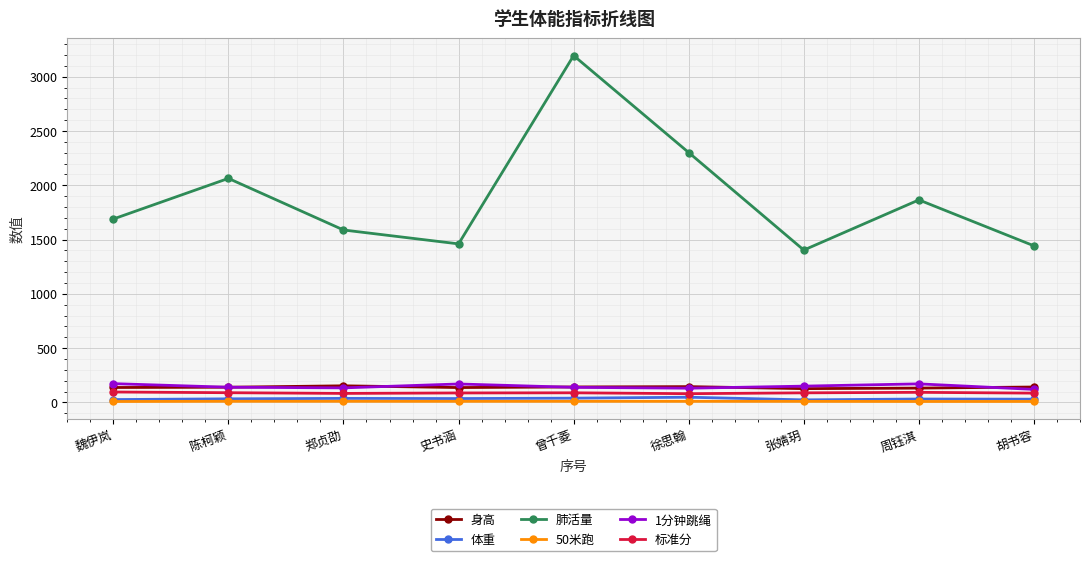

How many data points in 50米跑 are less than 10?

4